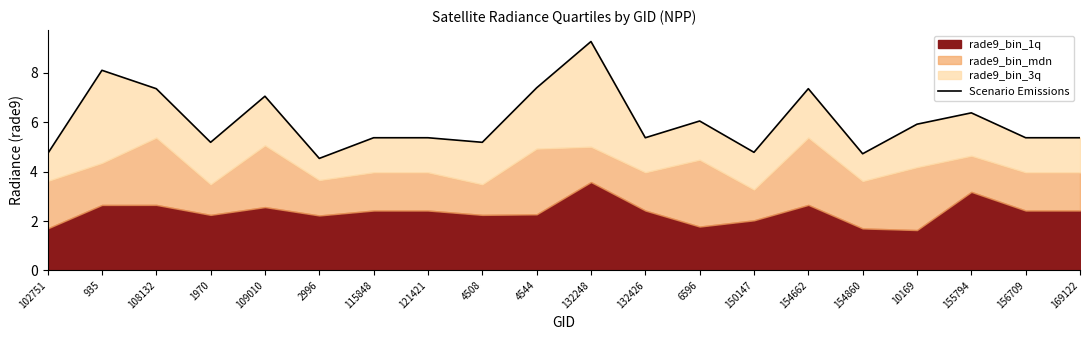

Where does the data first go above 5?

935